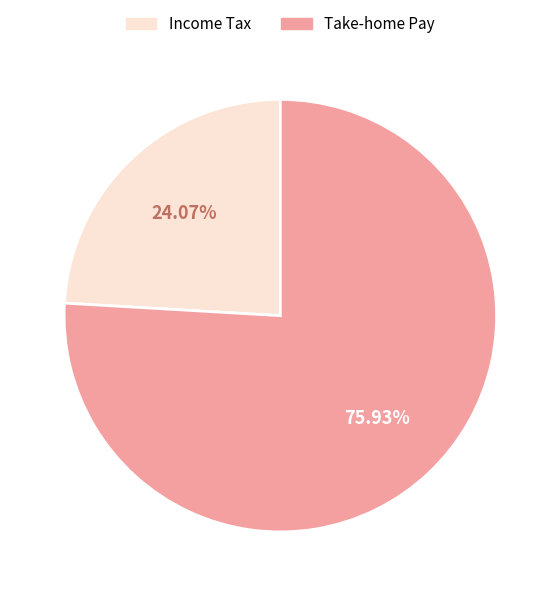

To the nearest percent, what is the average slice percentage?

50%